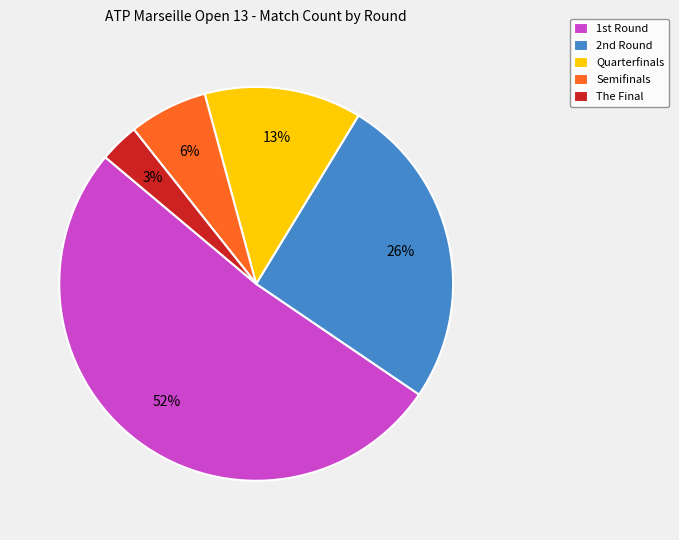

Which has a higher value, Semifinals or Quarterfinals?

Quarterfinals